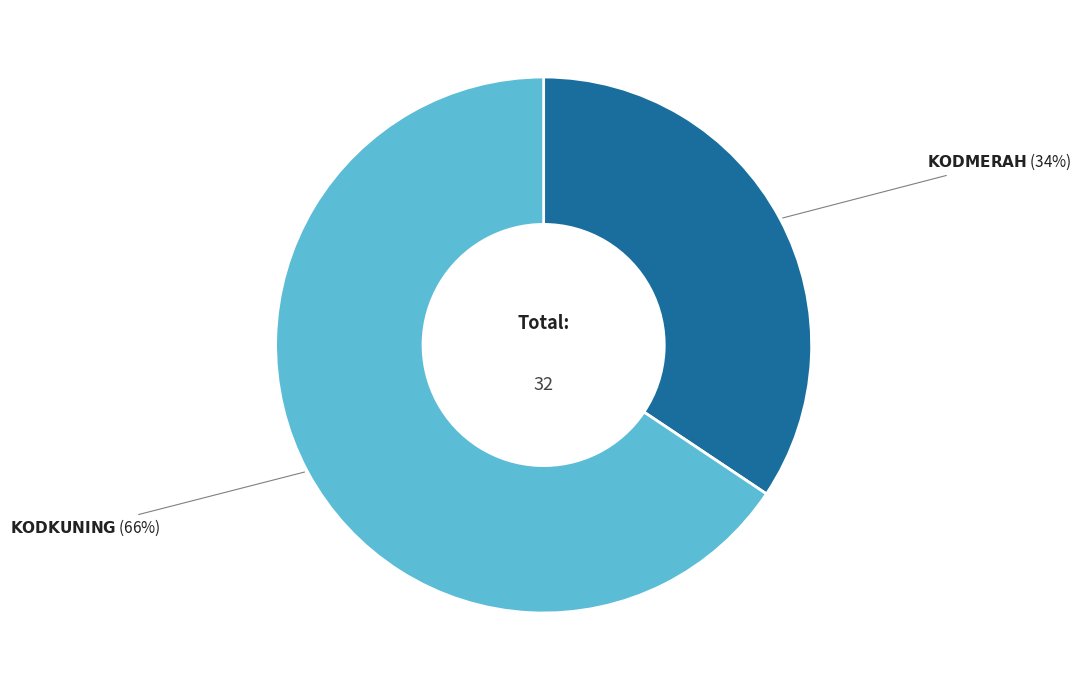

Is there a majority slice in this chart?

Yes